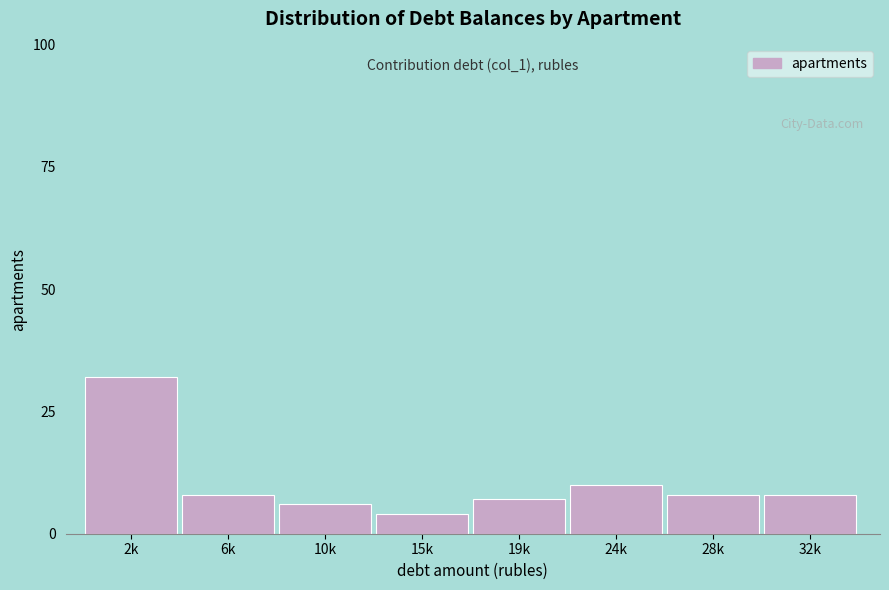

Reading right to left, transcribe all the data shown in this chart.

32k=8	28k=8	24k=10	19k=7	15k=4	10k=6	6k=8	2k=32